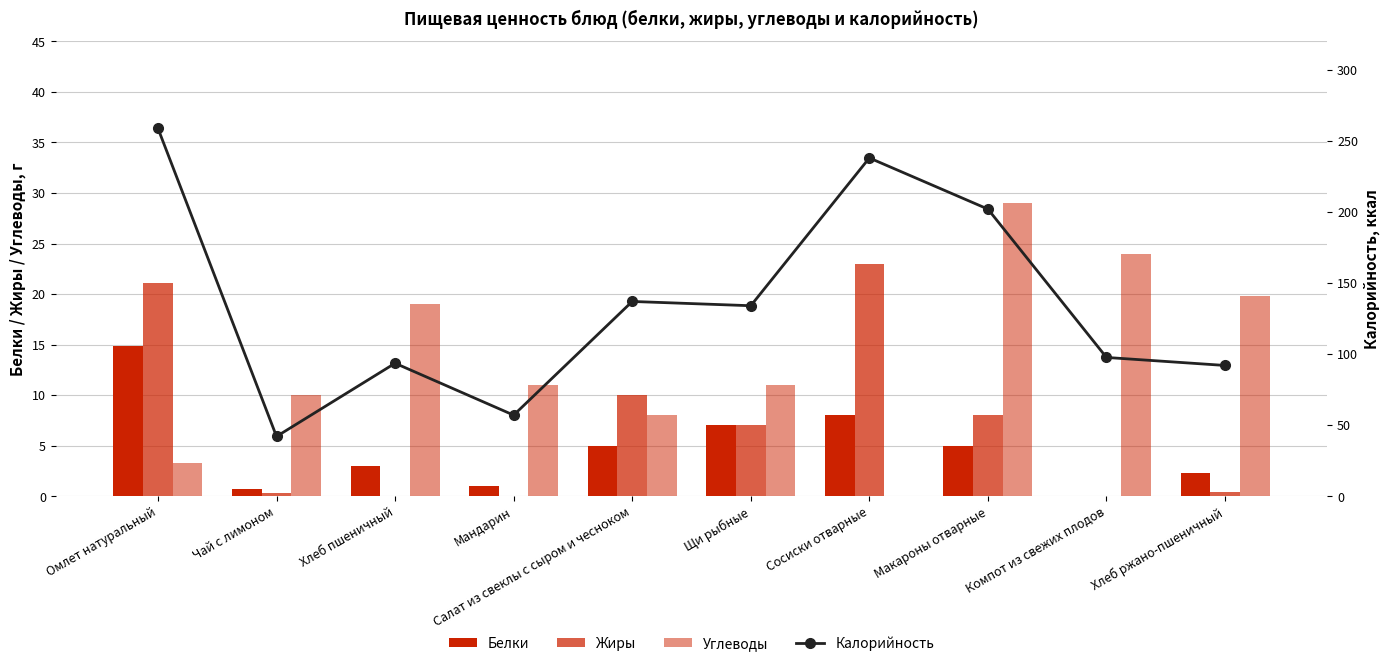

How many values in the Белки series are below 5?

5